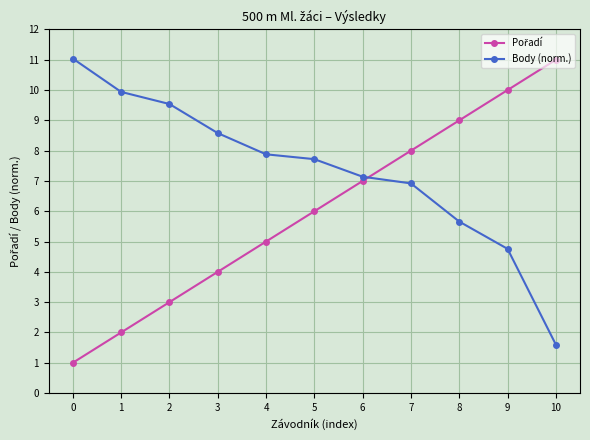

Is this an area chart (filled region under the line)?

No